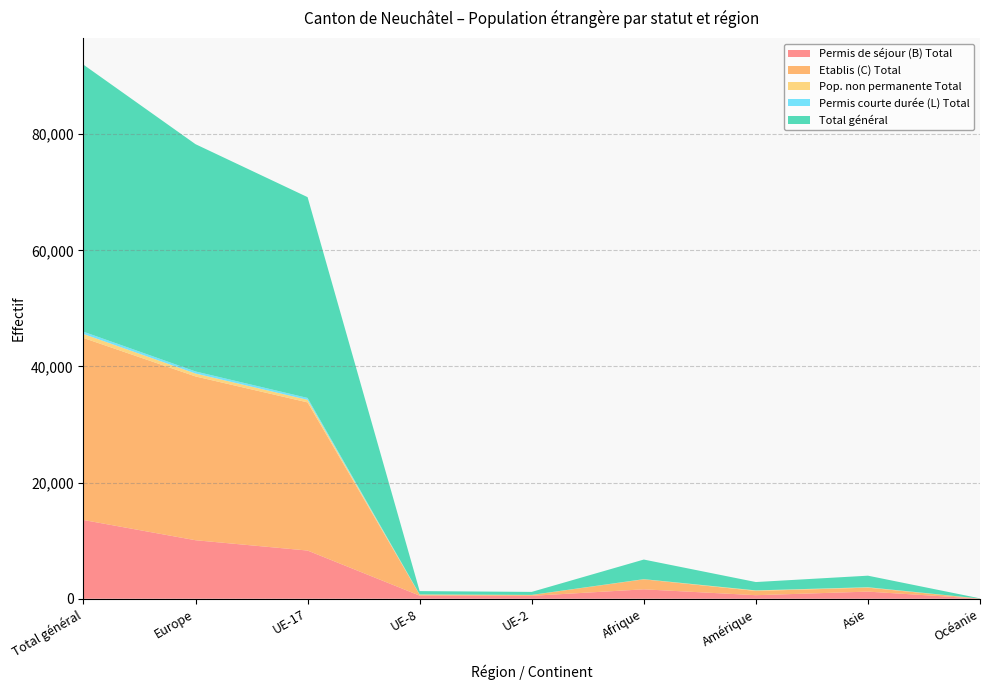

Reading right to left, transcribe all the data shown in this chart.

Permis de séjour (B) Total: Océanie=13	Asie=1226	Amérique=609	Afrique=1621	UE-2=500	UE-8=535	UE-17=8298	Europe=10076	Total général=13560
Etablis (C) Total: Océanie=11	Asie=680	Amérique=729	Afrique=1718	UE-2=146	UE-8=155	UE-17=25518	Europe=28209	Total général=31350
Pop. non permanente Total: Océanie=7	Asie=54	Amérique=92	Afrique=25	UE-2=13	UE-8=39	UE-17=439	Europe=504	Total général=683
Permis courte durée (L) Total: Océanie=1	Asie=25	Amérique=7	Afrique=10	UE-2=5	UE-8=12	UE-17=326	Europe=352	Total général=395
Total général: Océanie=32	Asie=1985	Amérique=1437	Afrique=3374	UE-2=513	UE-8=574	UE-17=34581	Europe=39141	Total général=45988